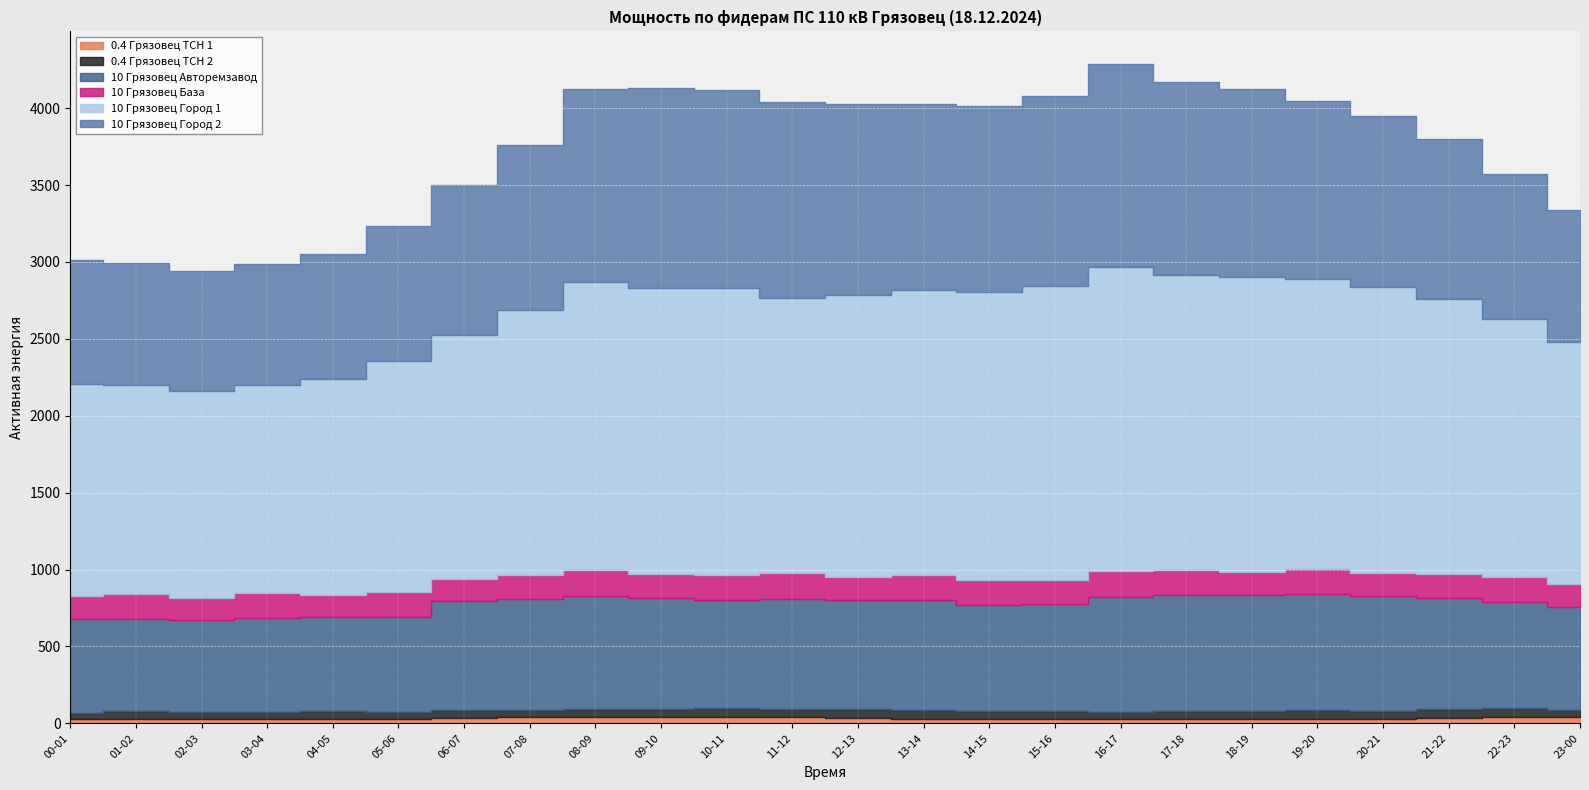

What is the label of the 17th point from the right?

07-08